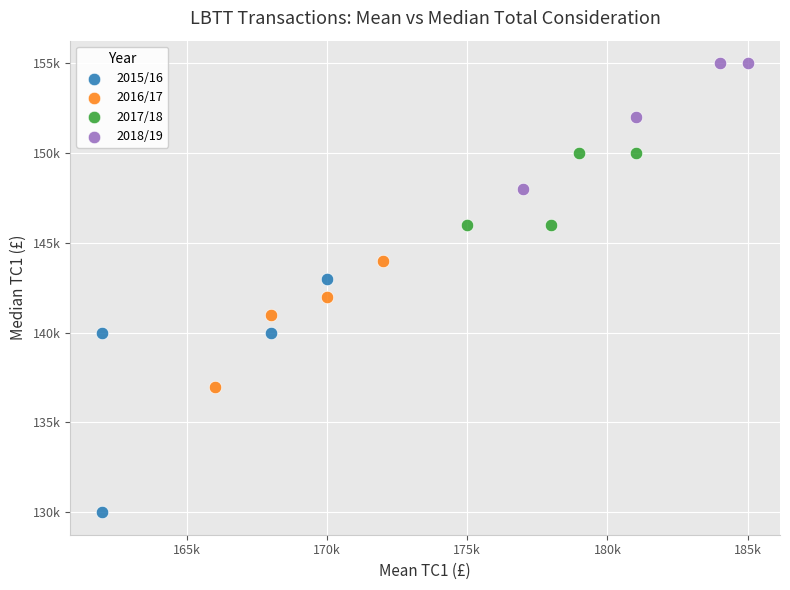

Which series has the largest Y range (max minus min)?

2015/16